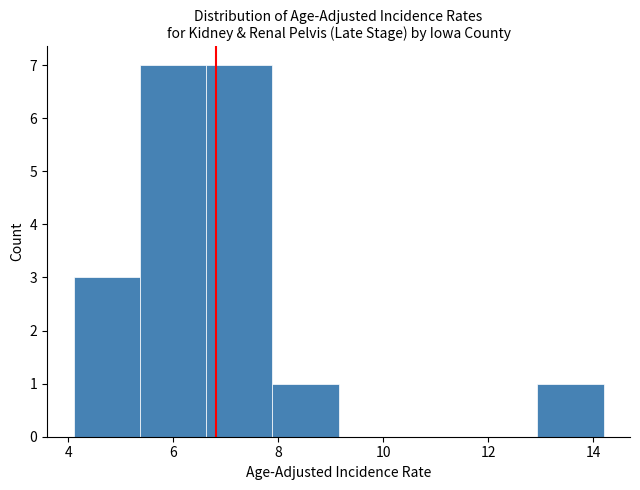

Reading left to right, list every bar in this chart as the range it spans on the x-axis followed by its height. Neither the bar edges nor the heights are printed on the chart, so give them approximately, as read against the axes.

4.2 to 5.4: 3
5.4 to 6.6: 7
6.6 to 7.8: 7
7.8 to 9.2: 1
9.2 to 10.4: 0
10.4 to 11.6: 0
11.6 to 13.0: 0
13.0 to 14.2: 1